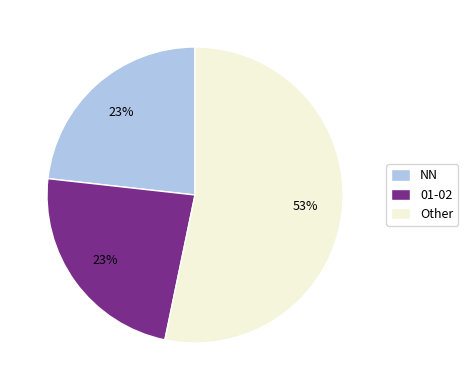

Which category has the biggest portion of the pie?

Other